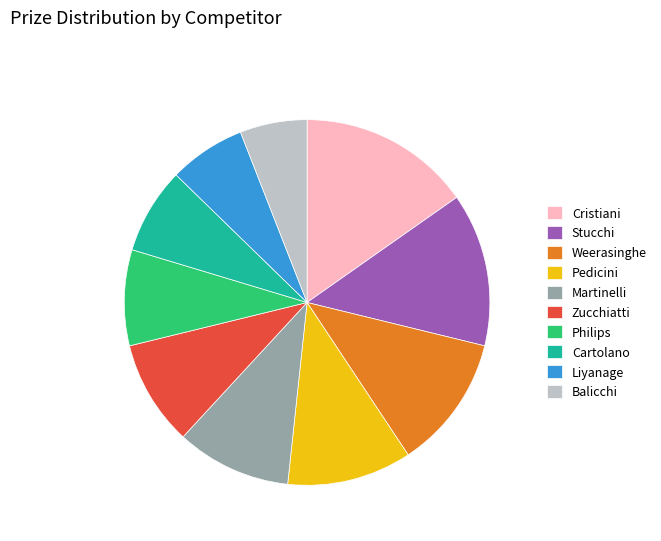

Rank the categories by value from lowest to highest.

Balicchi, Liyanage, Cartolano, Philips, Zucchiatti, Martinelli, Pedicini, Weerasinghe, Stucchi, Cristiani